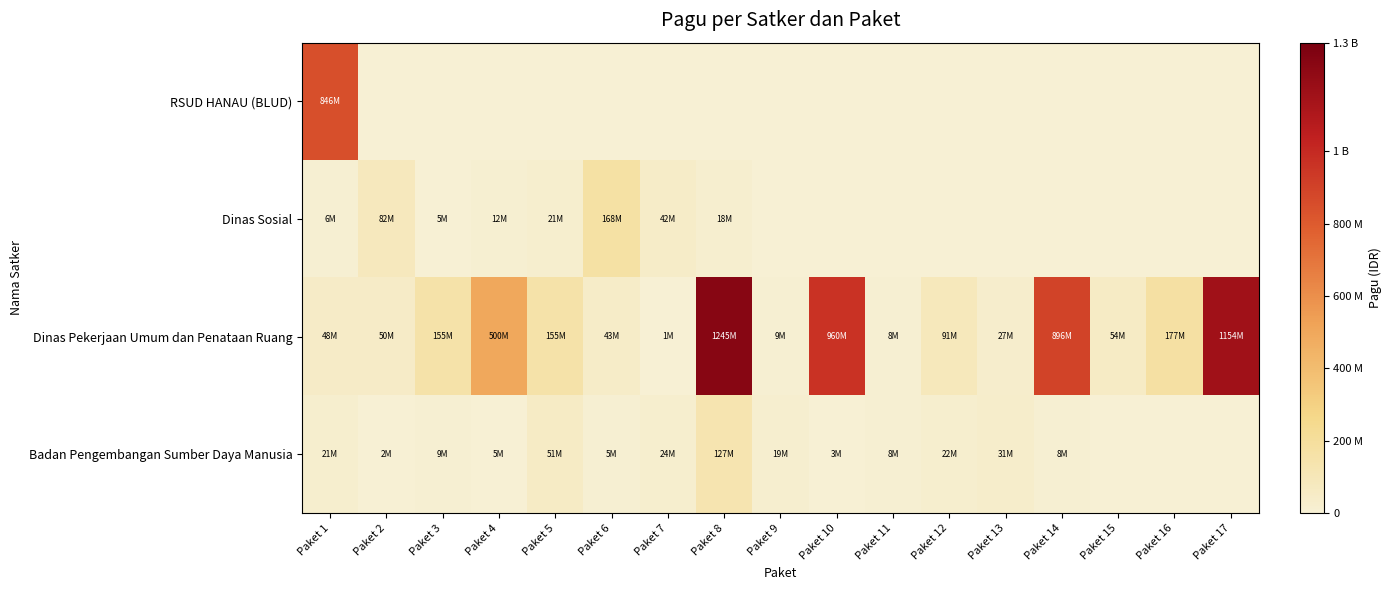

What is the total value across all series at Paket 17?

1154145000